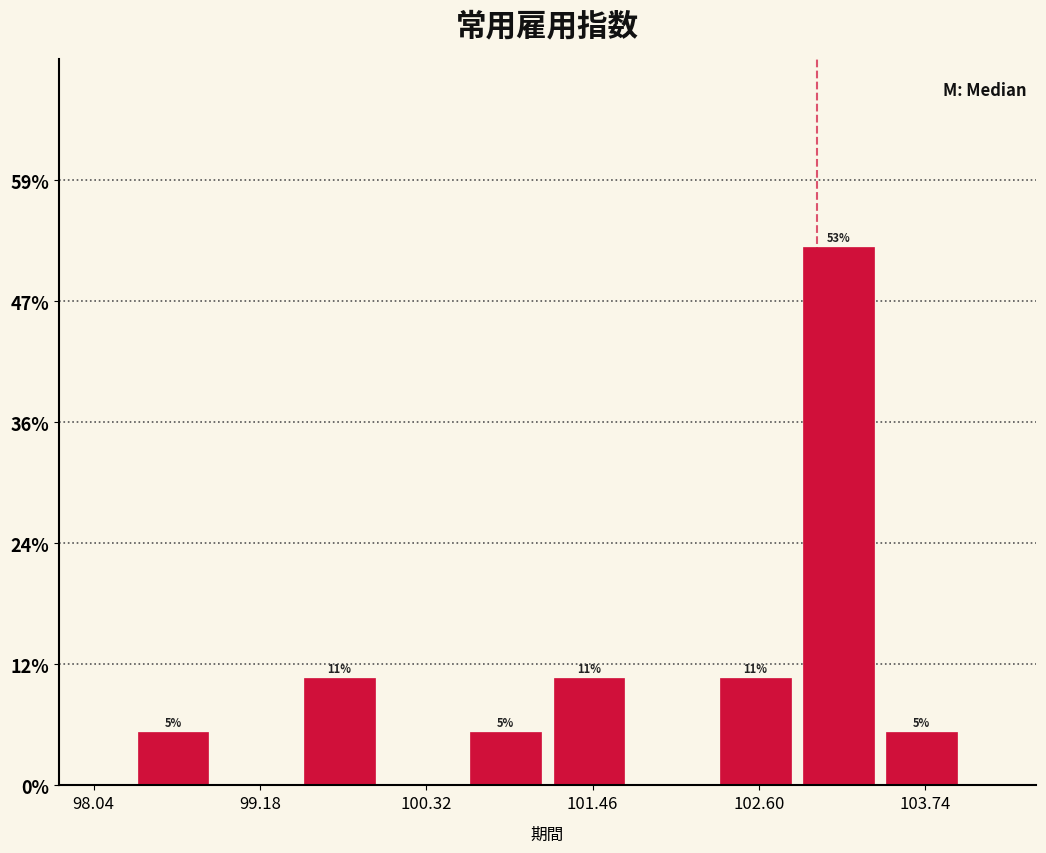

Read against the x-axis, roughly where is the centre of the tallest bar?

103.2